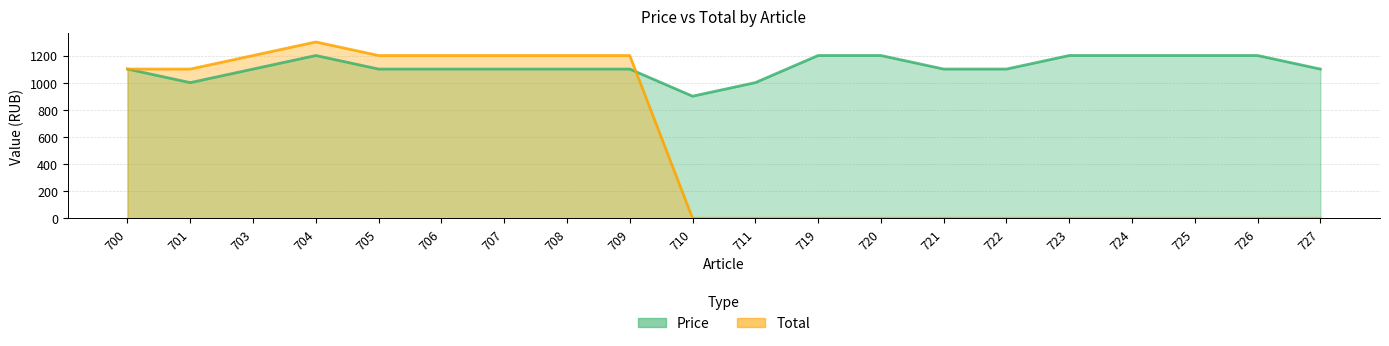

Reading right to left, transcribe all the data shown in this chart.

Price: 1100	1200	1200	1200	1200	1100	1100	1200	1200	1000	900	1100	1100	1100	1100	1100	1200	1100	1000	1100
Total: 0	0	0	0	0	0	0	0	0	0	0	1200	1200	1200	1200	1200	1300	1200	1100	1100